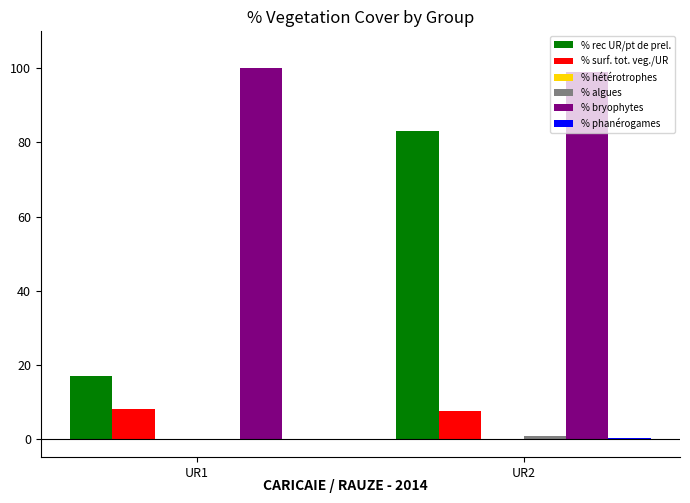

Which series changed the most between UR1 and UR2?

% rec UR/pt de prel.